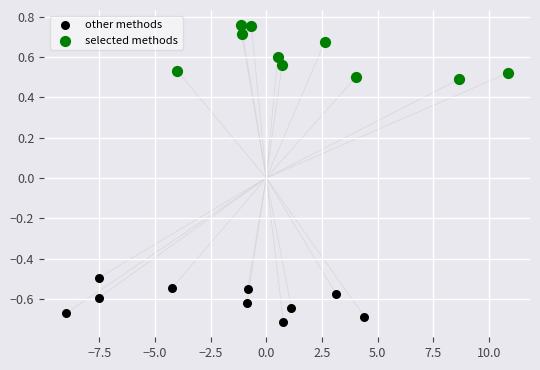

Which series has the widest spread of Y values?

selected methods